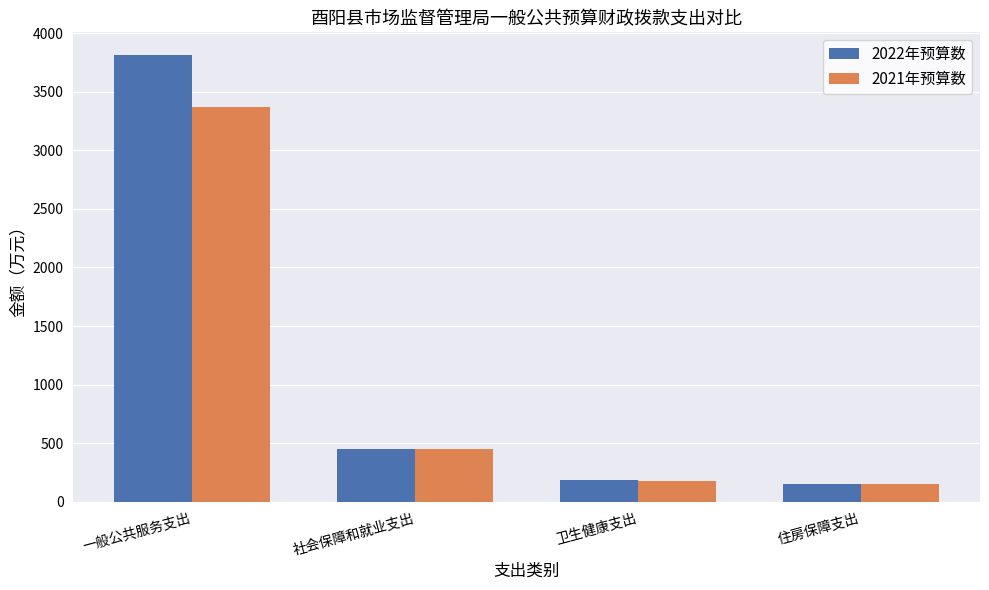

What is the label of the 4th bar from the right?

一般公共服务支出